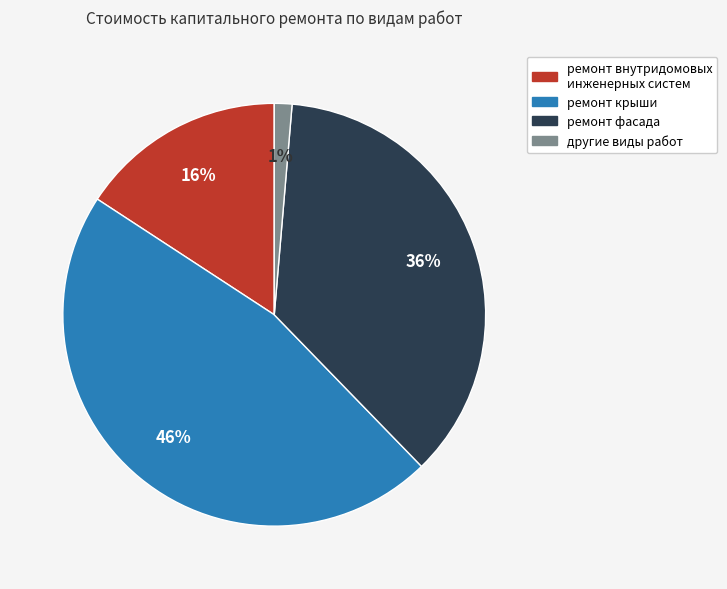

How many slices are in this pie chart?

4